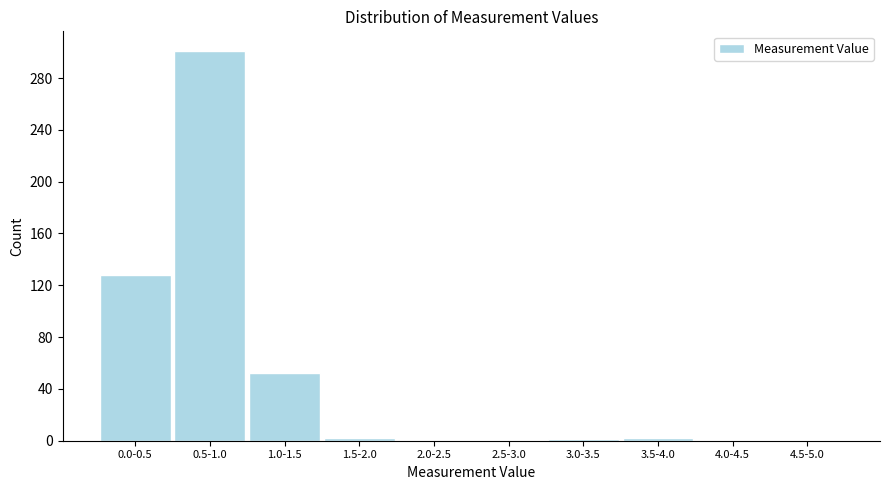

Where is the data nearest to the value 150?

0.0-0.5